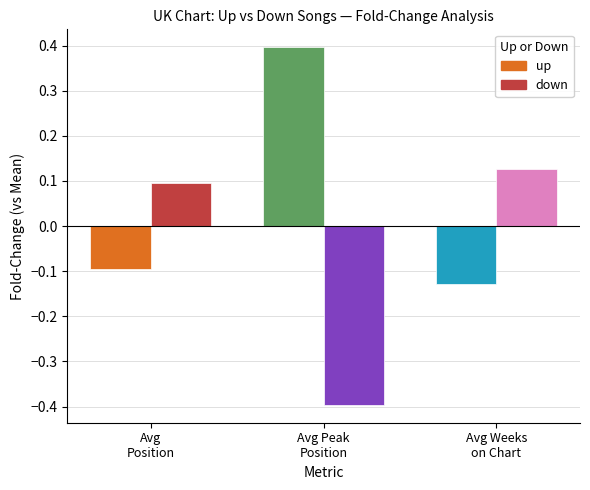

True or false: down has a value of 0.1 at Avg Weeks
on Chart.

True